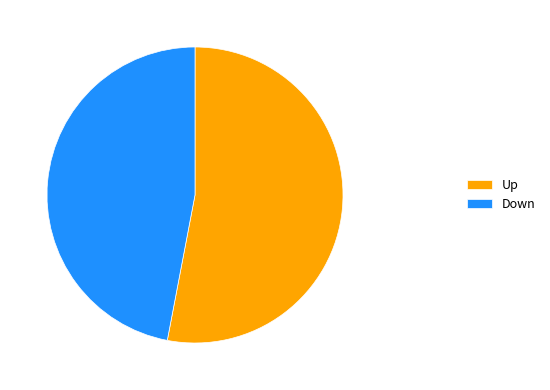

Rank the categories by value from lowest to highest.

Down, Up